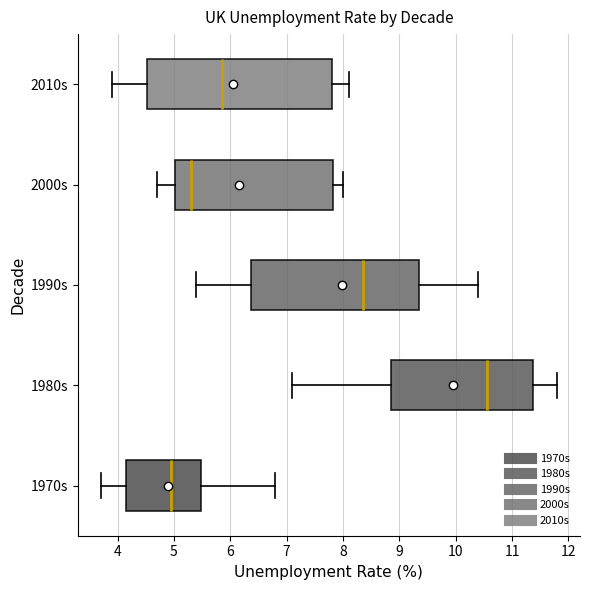

Where is the right edge of the box for 1980s on the x-axis? The values are not printed on the chart, so give them approximately, as read against the axis.

11.4